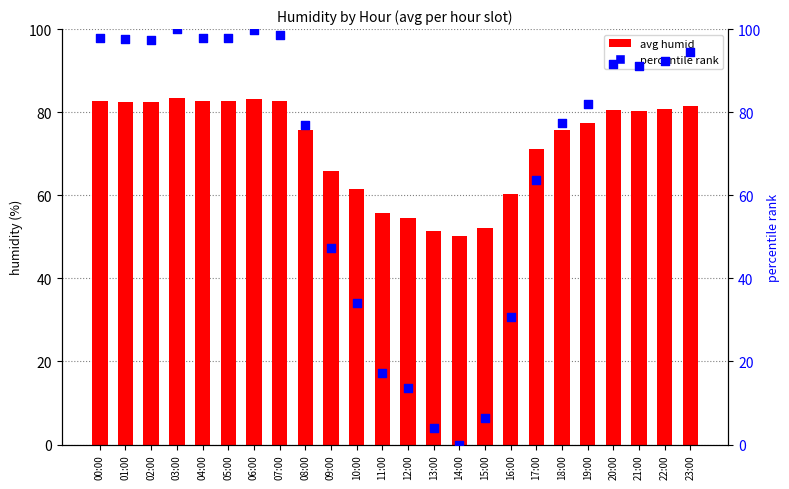

At which category is the sum across all series the highest?

03:00